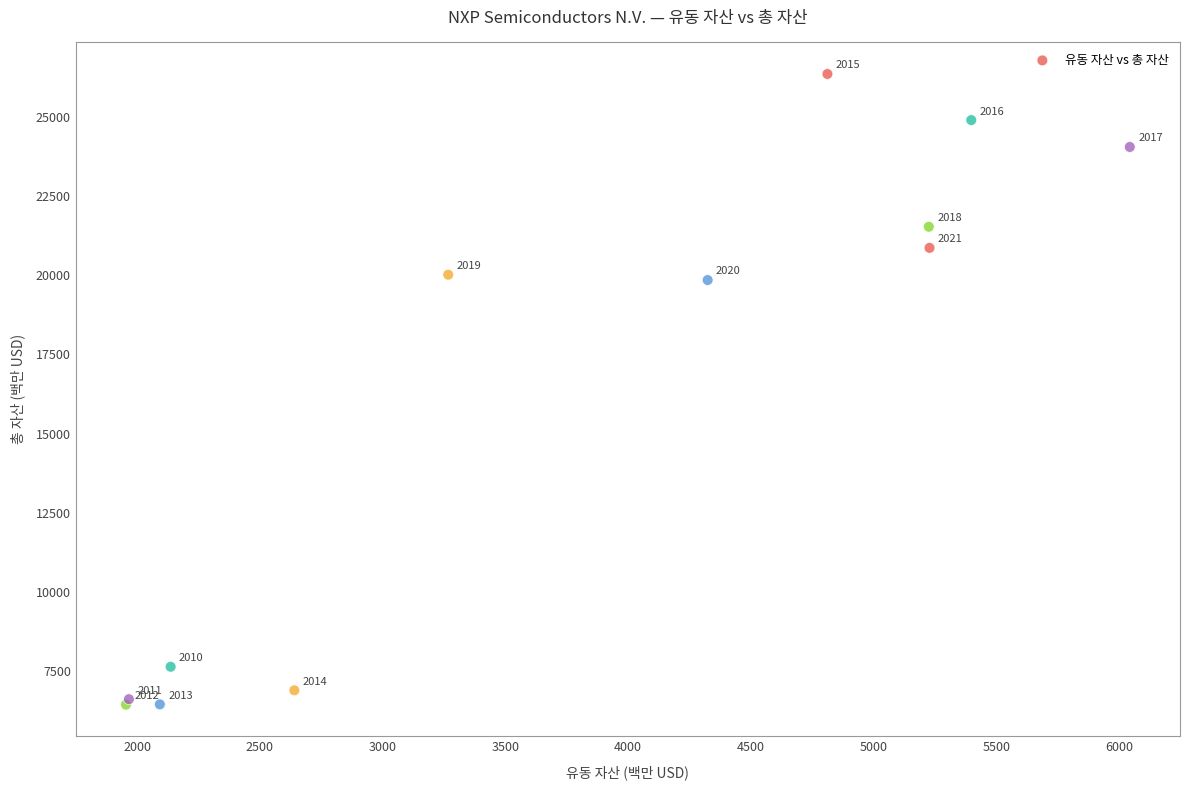

What Y value in the scatter plot is closest to 16396?

19847